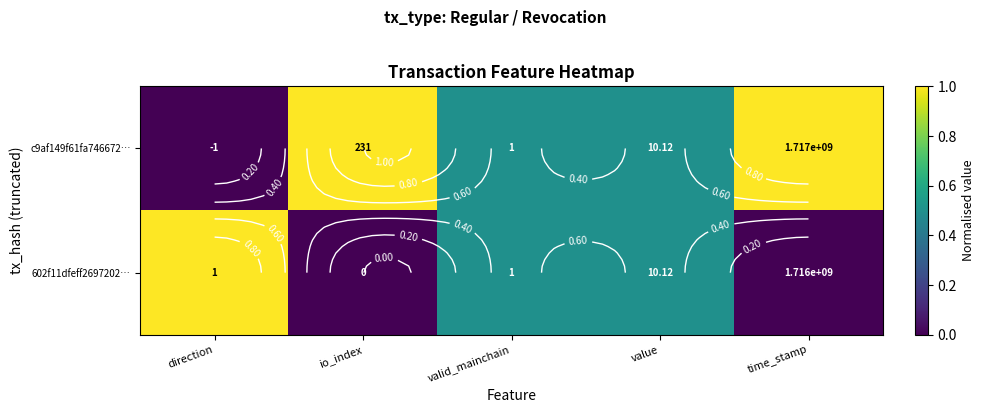

How many c9af149f61fa746672… values are between 0 and 1?

5